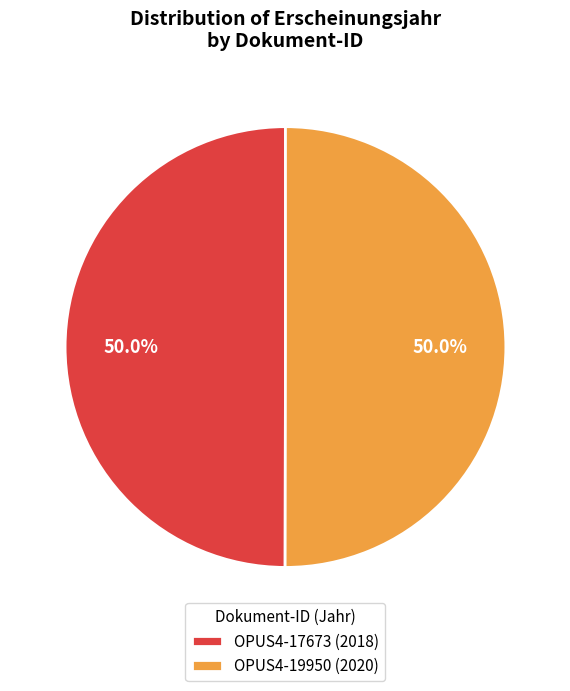

How much of the chart is everything except OPUS4-17673 (2018)?

50.0%